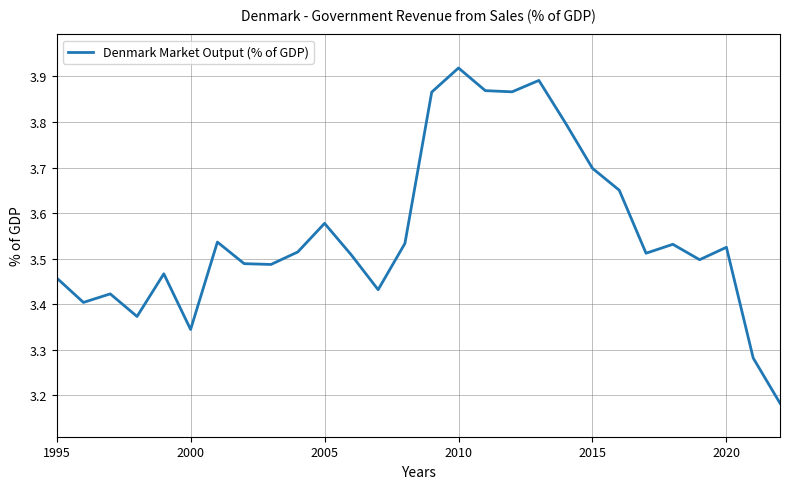

What is the difference between the maximum and minimum values?

0.7